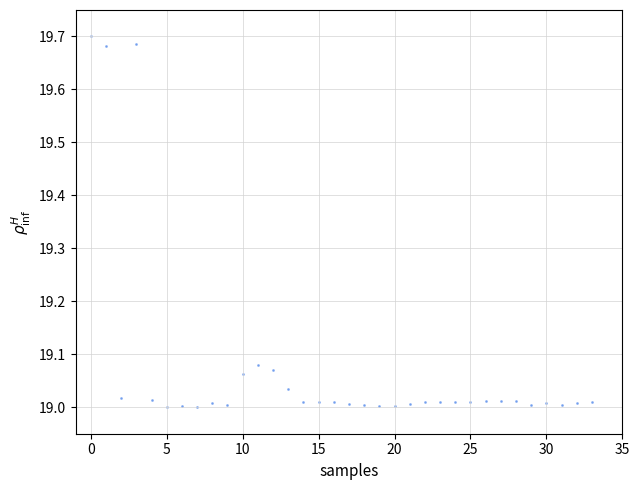

What is the range of Y values (max minus min)?

0.7